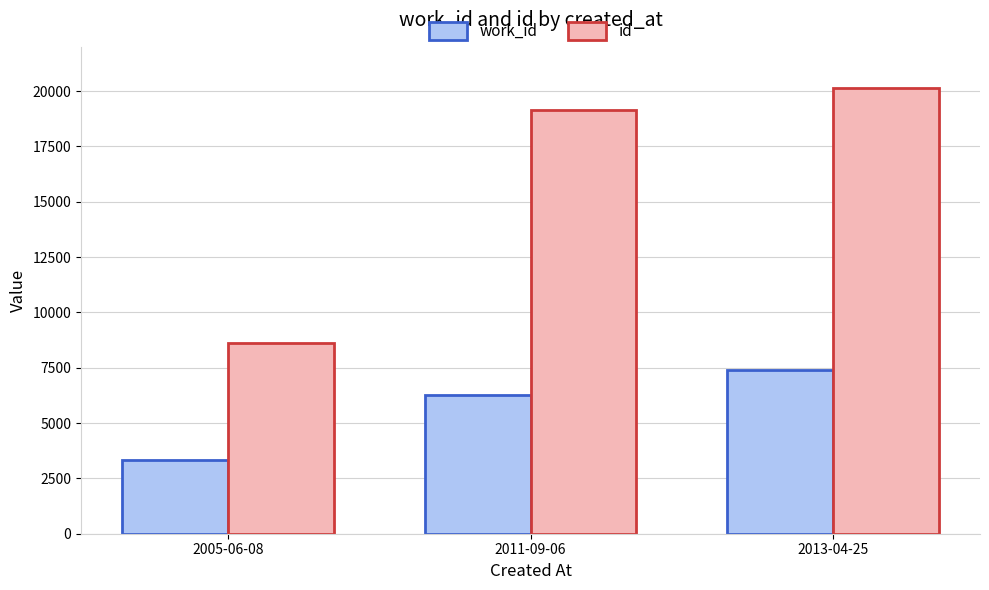

What is the approximate value of work_id at 2005-06-08, to the nearest 100?

3400